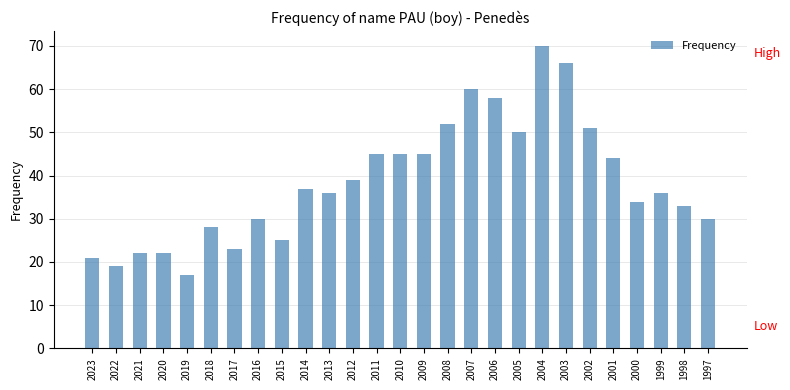

What is the maximum value shown in the chart?

70